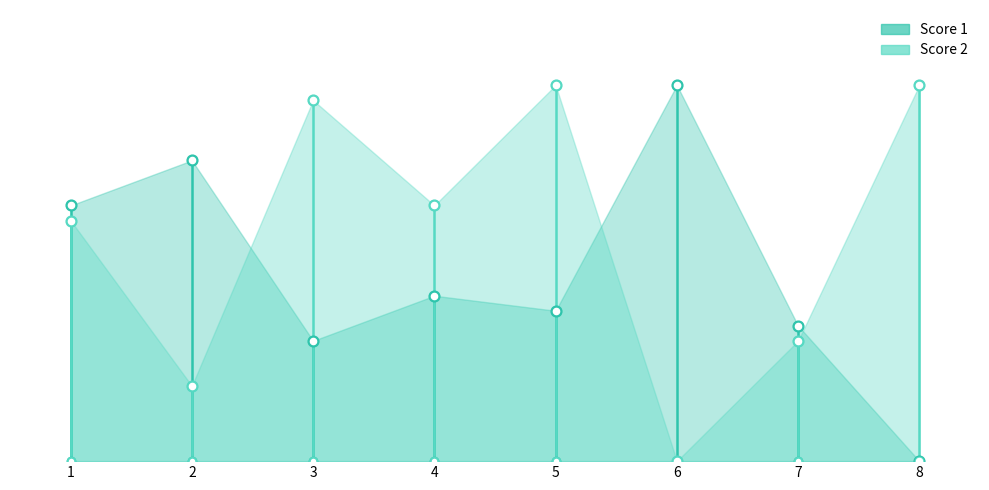

Which series has the largest total across all categories?

Score 2